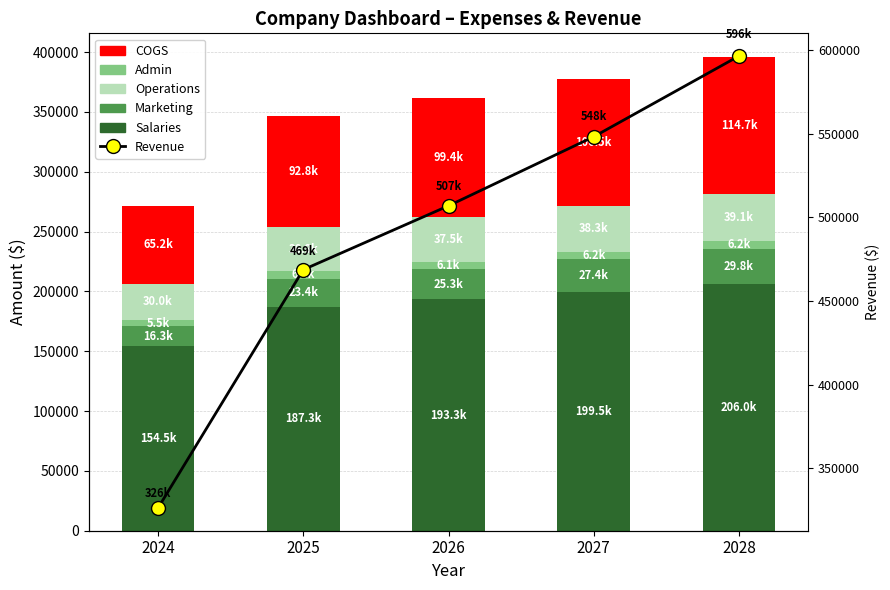

How many categories are shown in the chart?

5